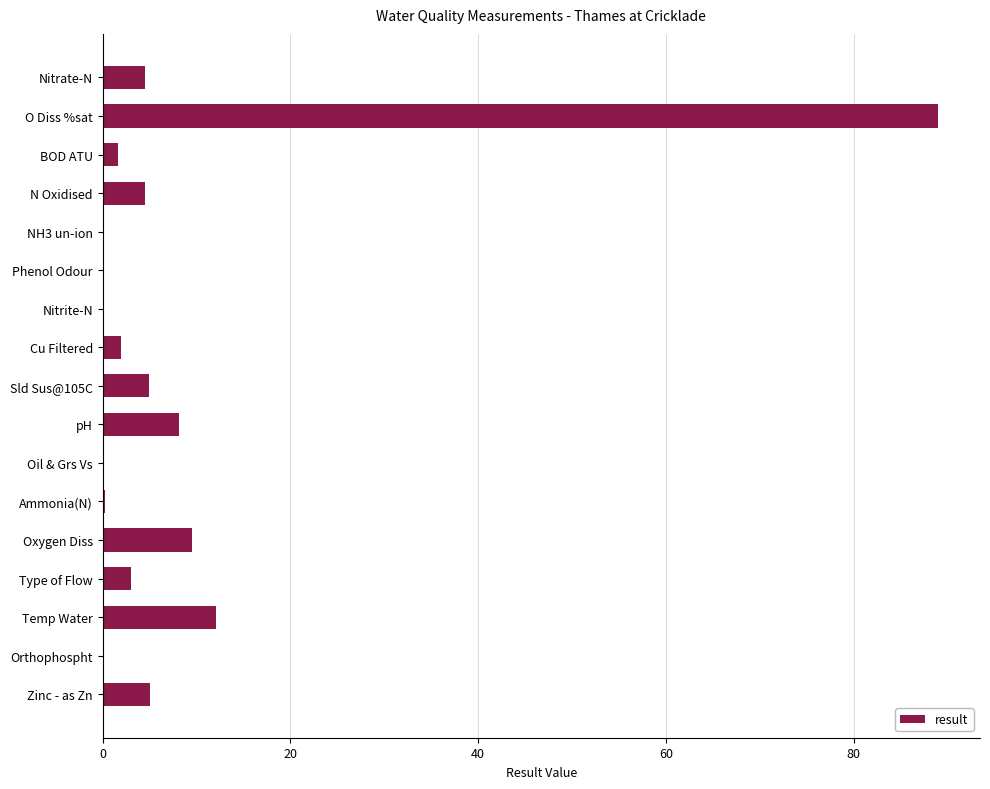

True or false: the data shows 4.5 at N Oxidised.

True